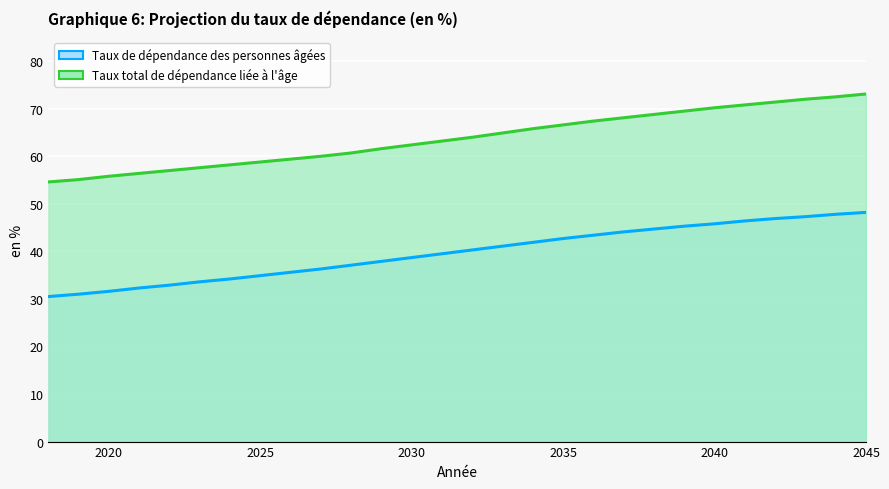

True or false: Taux total de dépendance liée à l'âge and Taux de dépendance des personnes âgées intersect in this chart.

False